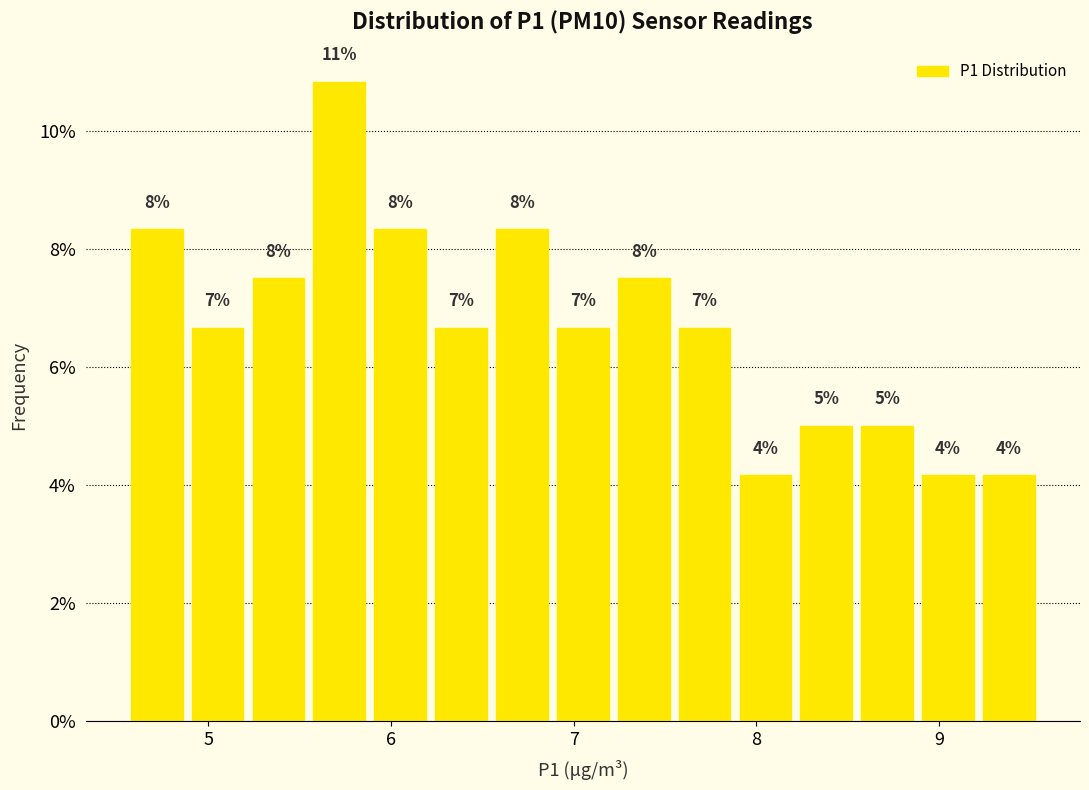

Read against the x-axis, roughly where is the centre of the tallest bar?

5.7